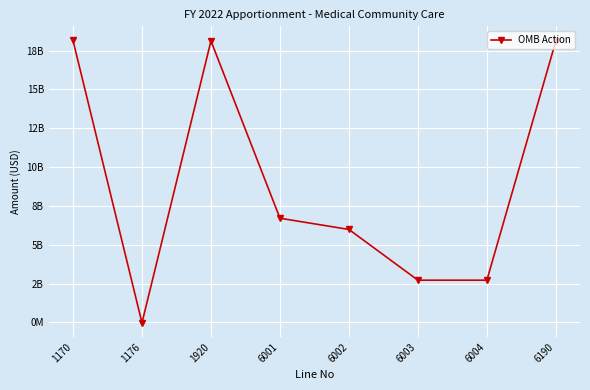

Reading left to right, extract all data points from this chart.

1170=18148244000	1176=-29499285	1920=18118744715	6001=6703908280	6002=5982734759	6003=2716050838	6004=2716050838	6190=18118744715